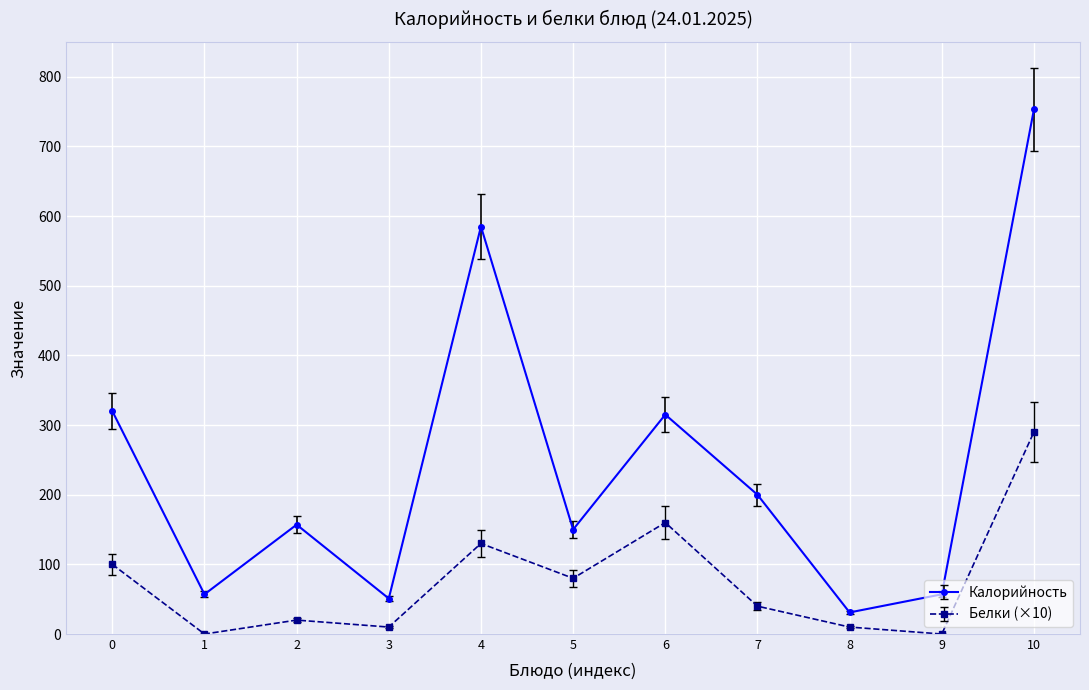

What is the minimum value for Калорийность?

31